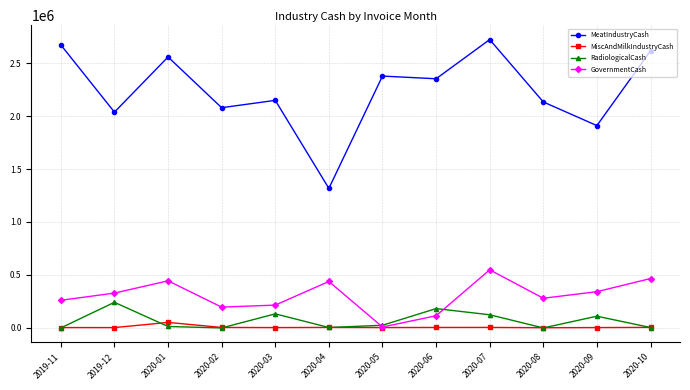

True or false: MeatIndustryCash and GovernmentCash cross at least once.

False